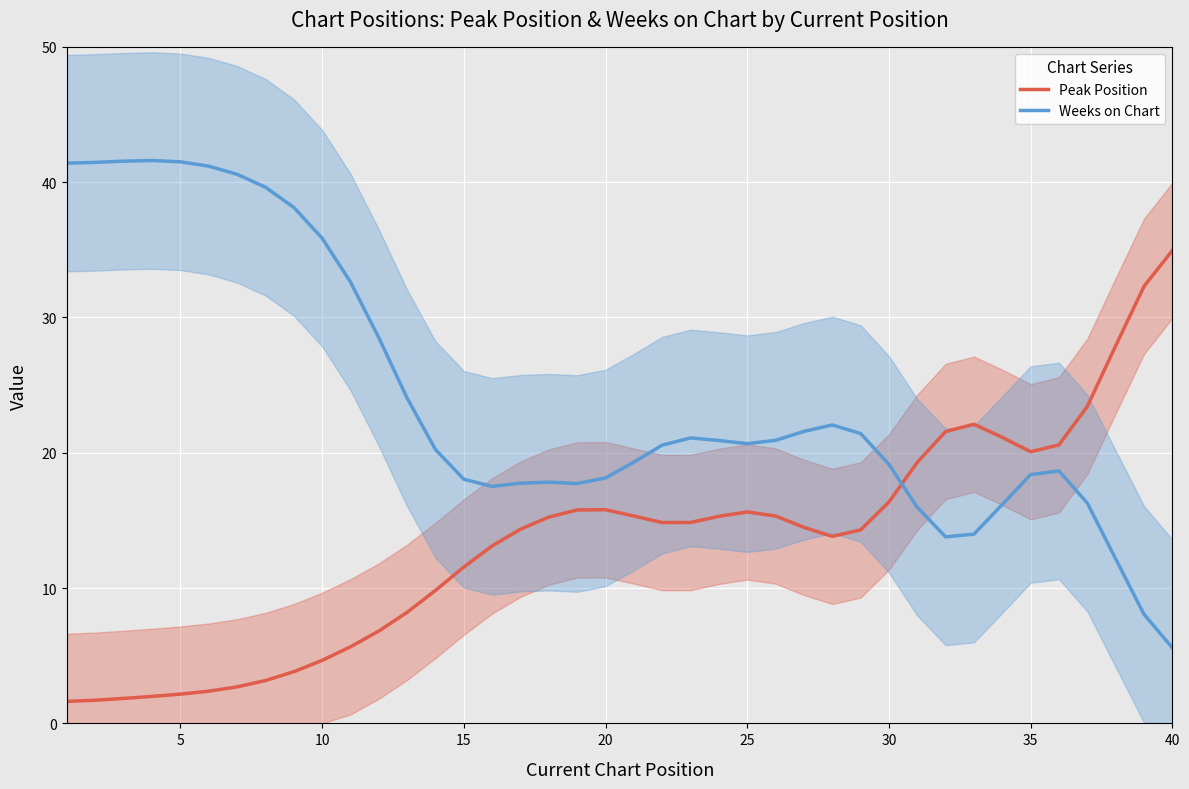

What is the sum of all Weeks on Chart values?

962.0